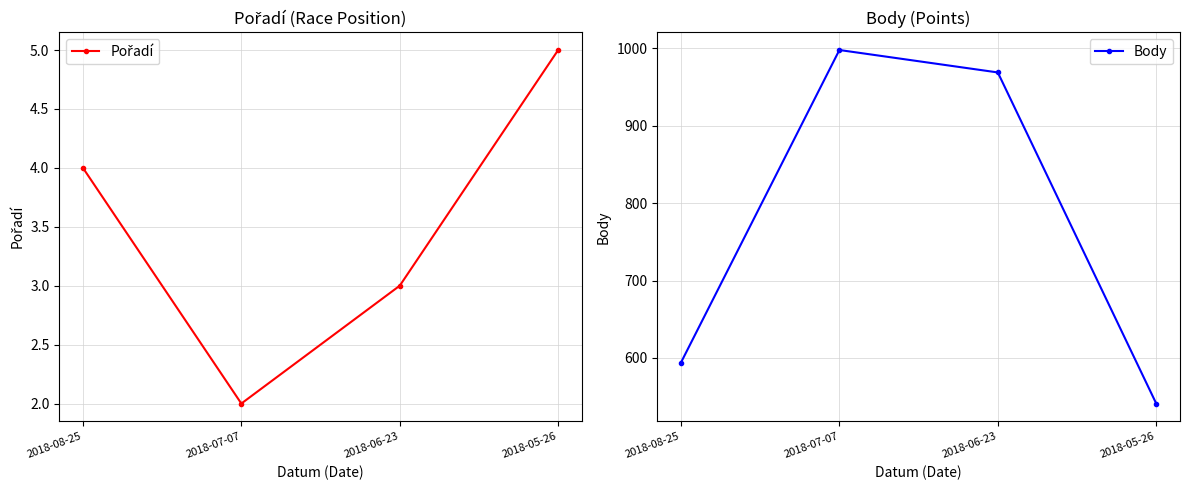

At 2018-07-07, list the series in order from largest to smallest.

Body, Pořadí